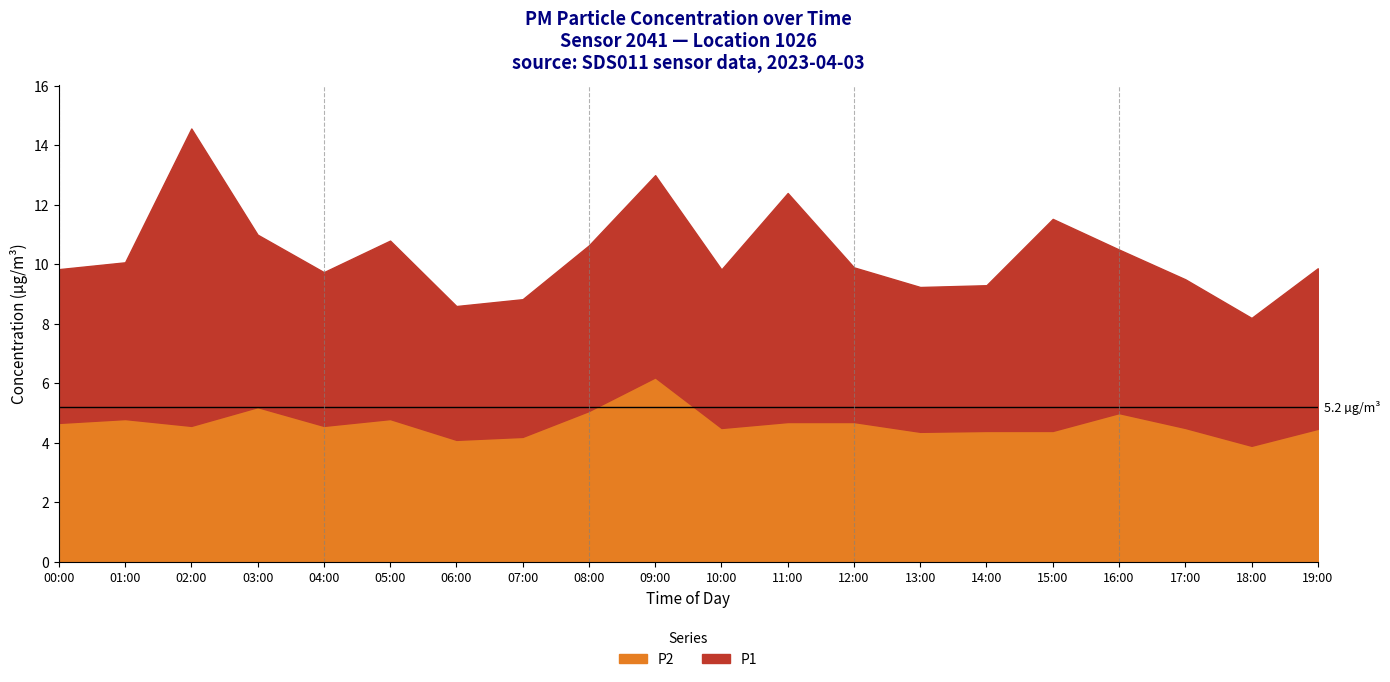

Which series has the largest total across all categories?

P1